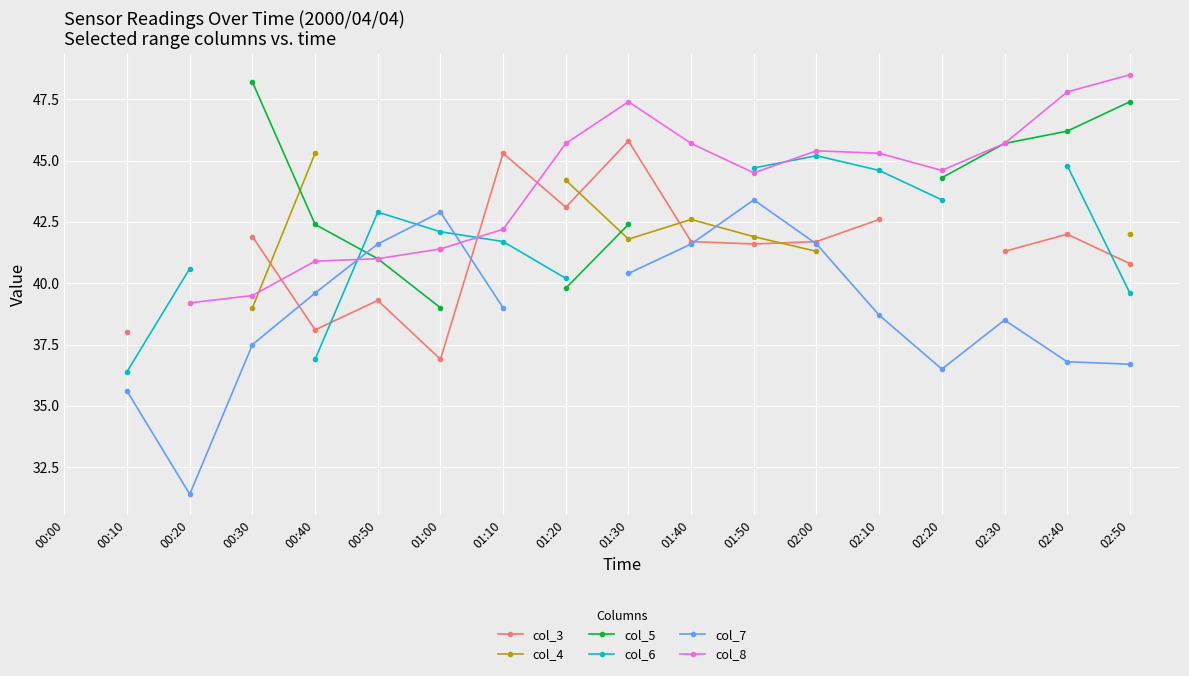

What position from the left is 02:30?

16